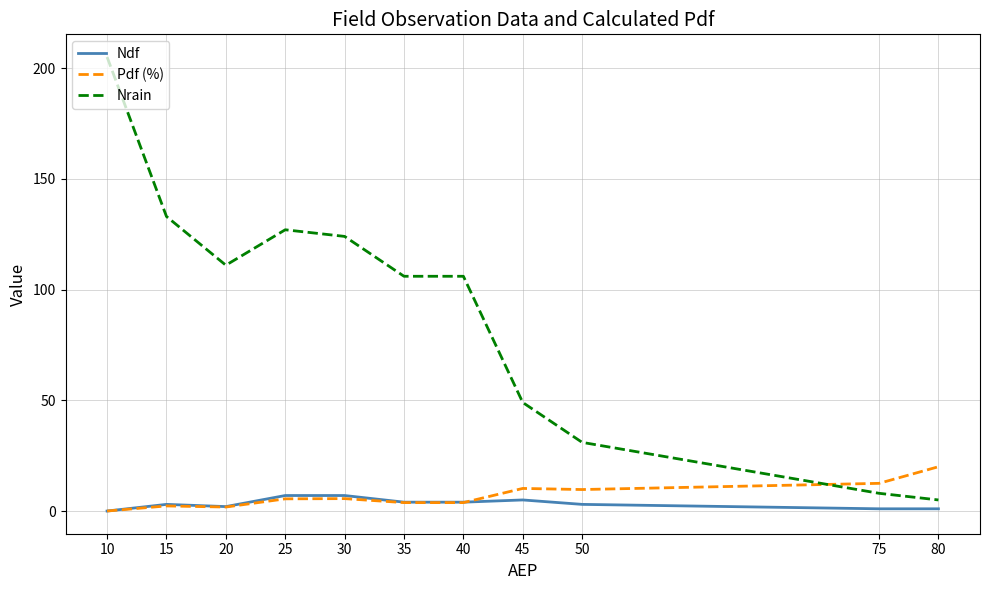

True or false: Ndf has more than 1 points higher than both neighbors.

True